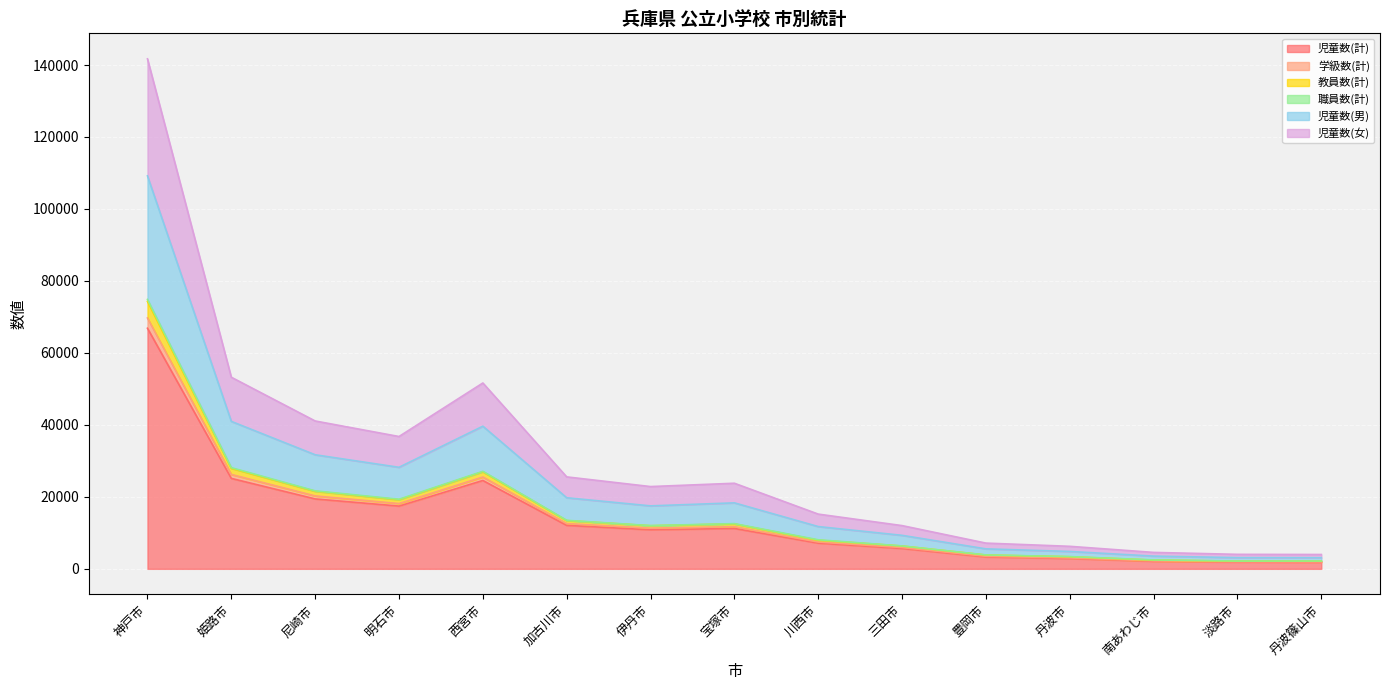

Which category has the highest value in the 児童数(計) series?

神戸市